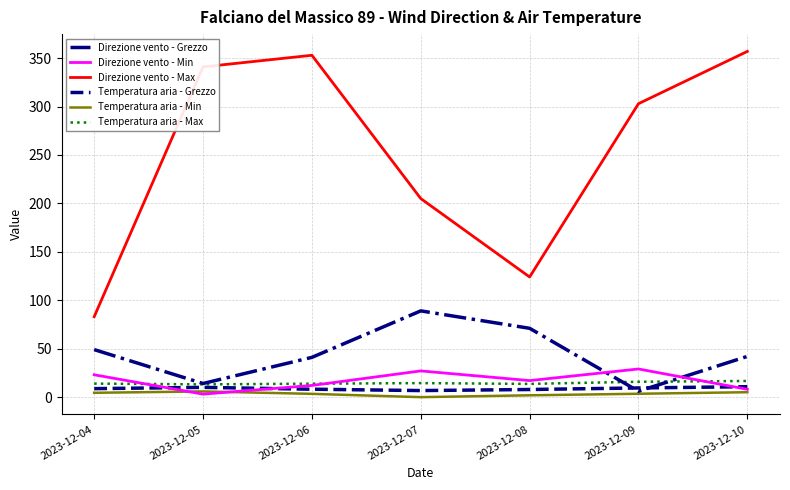

What is the total value across all series at 2023-12-09?

366.6